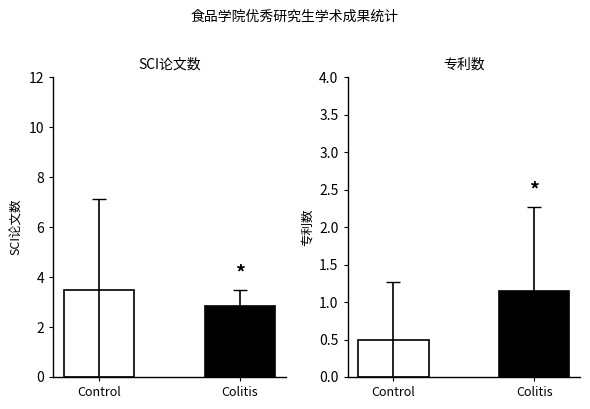

What is the difference between the maximum and minimum values in the 专利数 series?

0.6